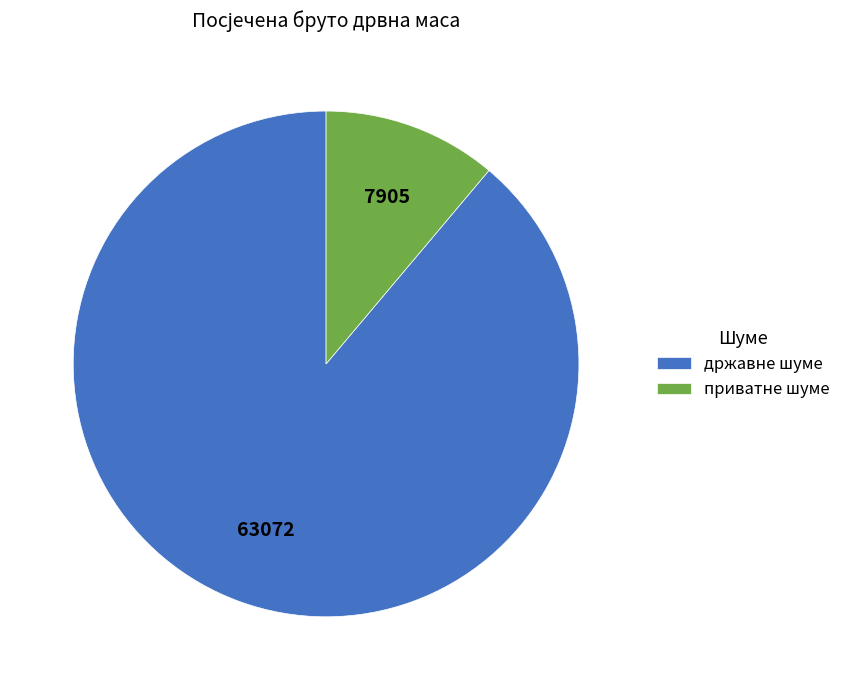

Does приватне шуме represent more than half of the total?

No